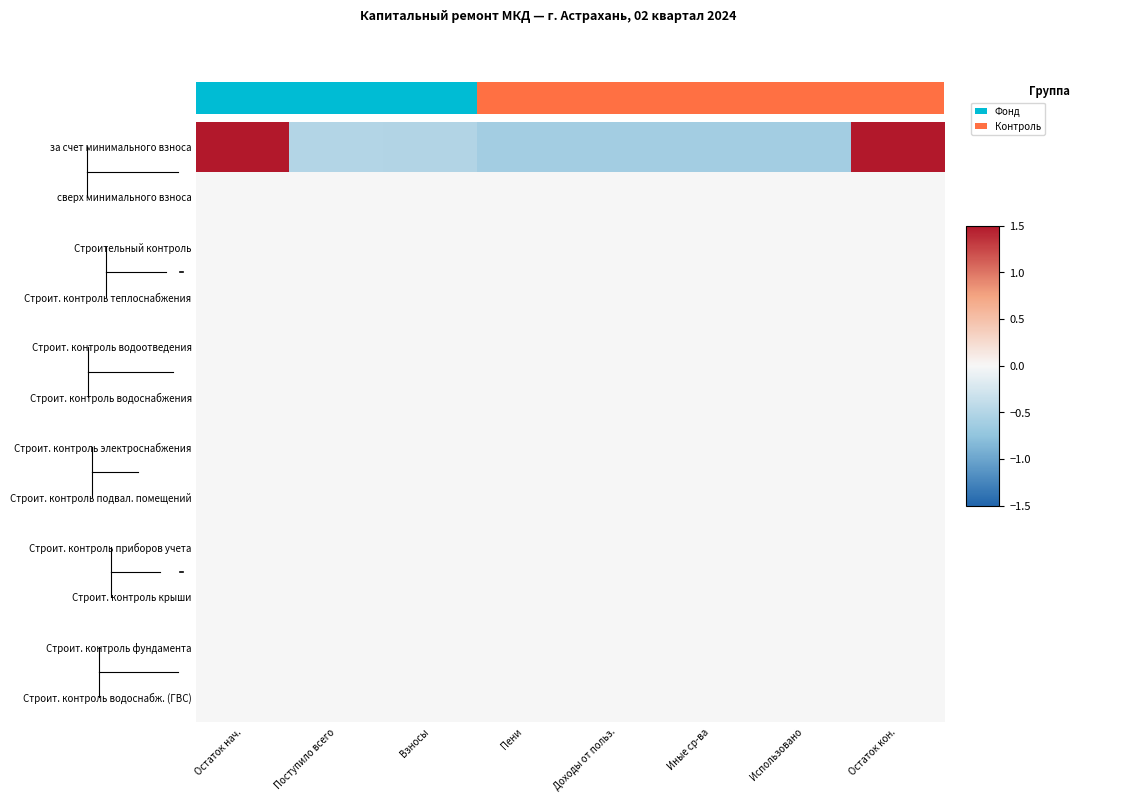

The value of row_0 at 6 is -1.1. True or false?

False